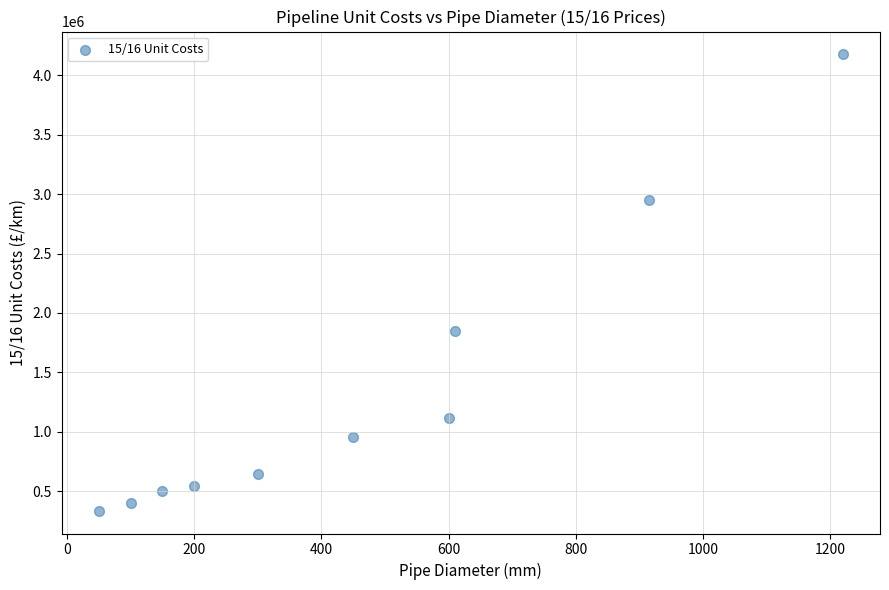

What is the average Y value?

1346998.5